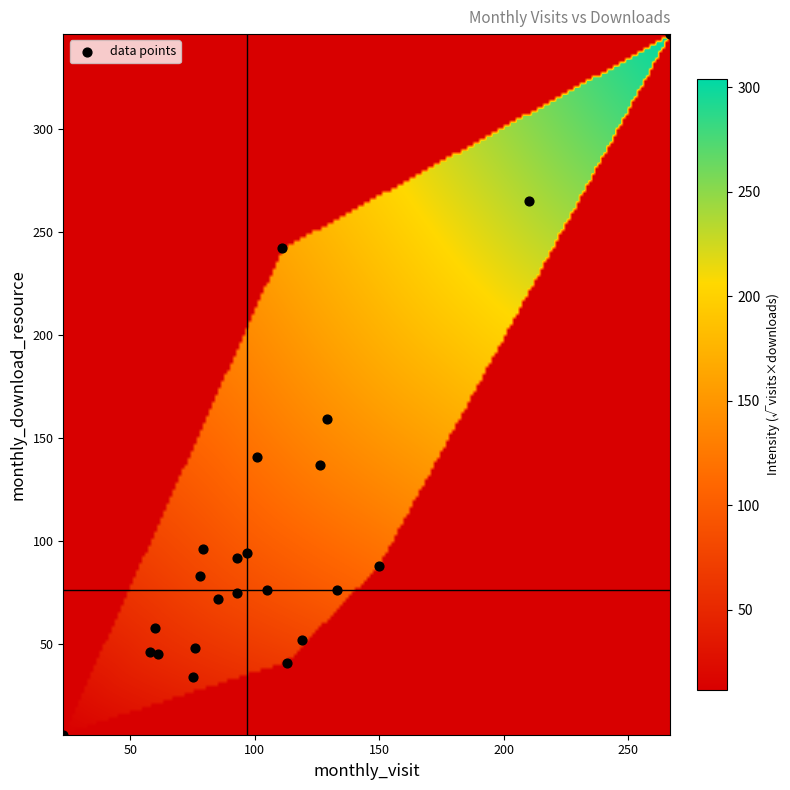

What Y value in the scatter plot is closest to 176?

159